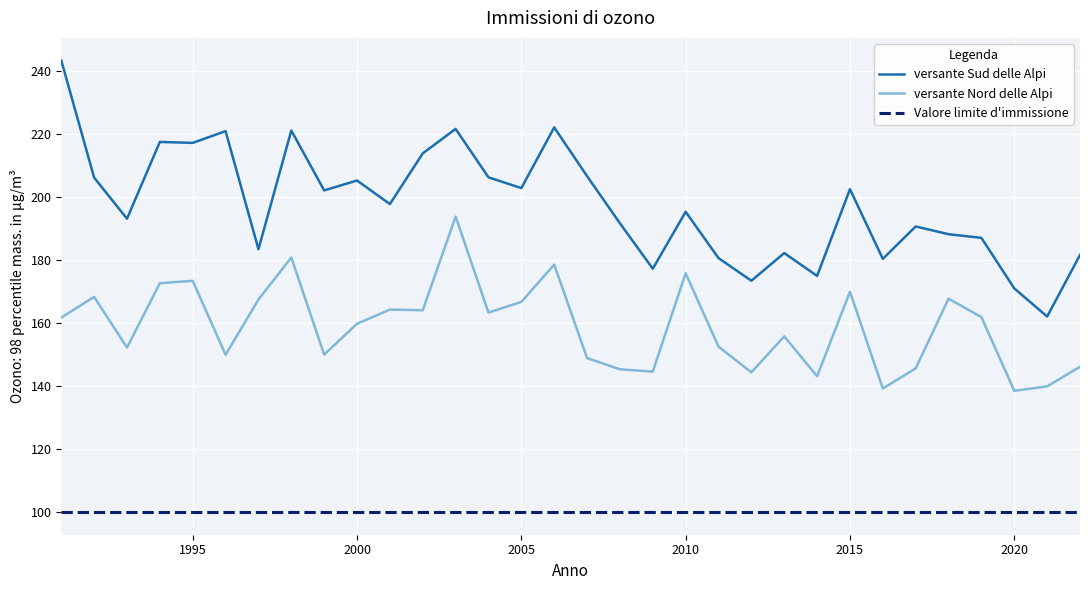

How many lines are shown in the chart?

3